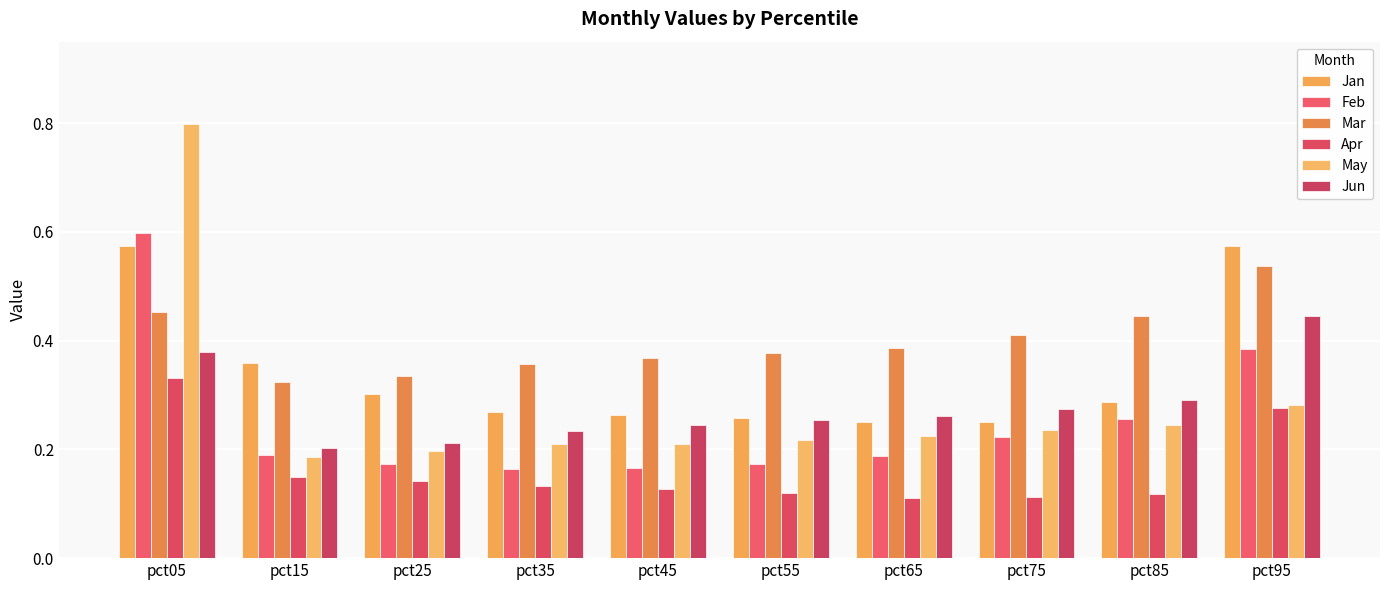

Where is Feb nearest to the value 0?

pct35